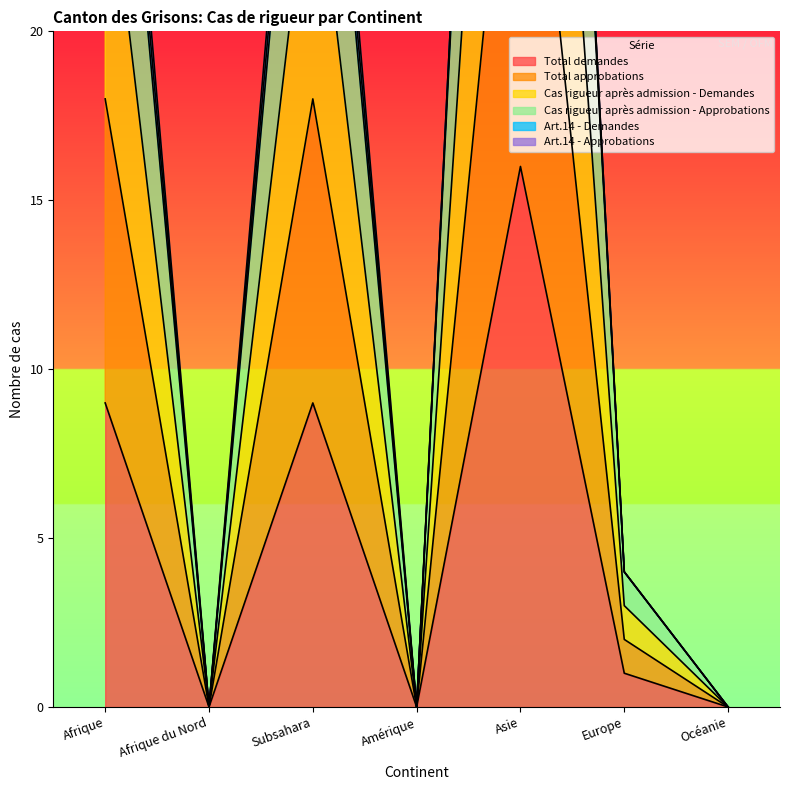

Where is the first local minimum for Cas rigueur après admission - Demandes?

Afrique du Nord